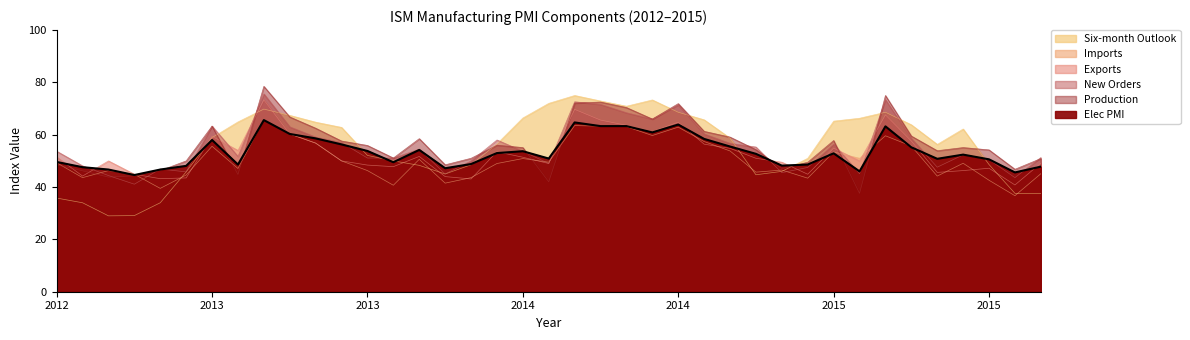

The Imports series shows 21.1 at 2013-10. True or false?

False